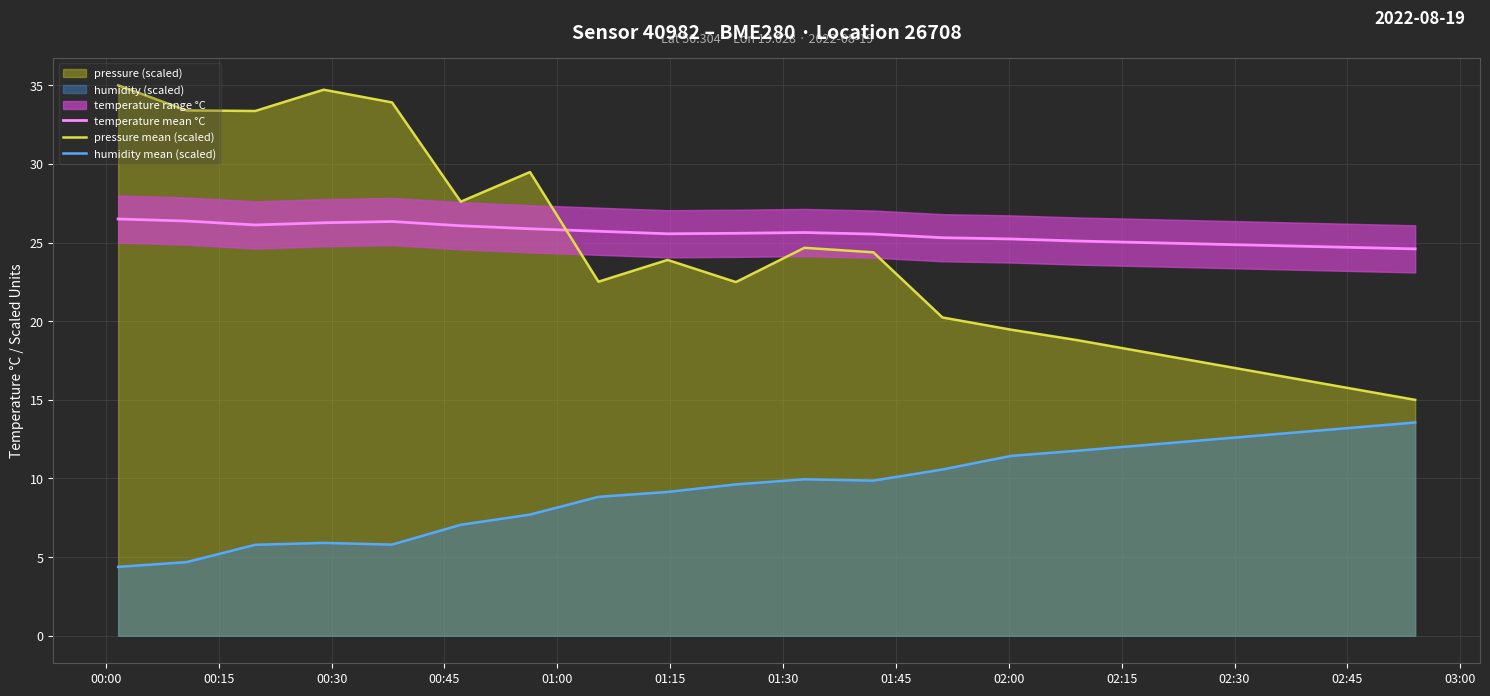

What is the highest value of the temperature mean °C series?

26.5